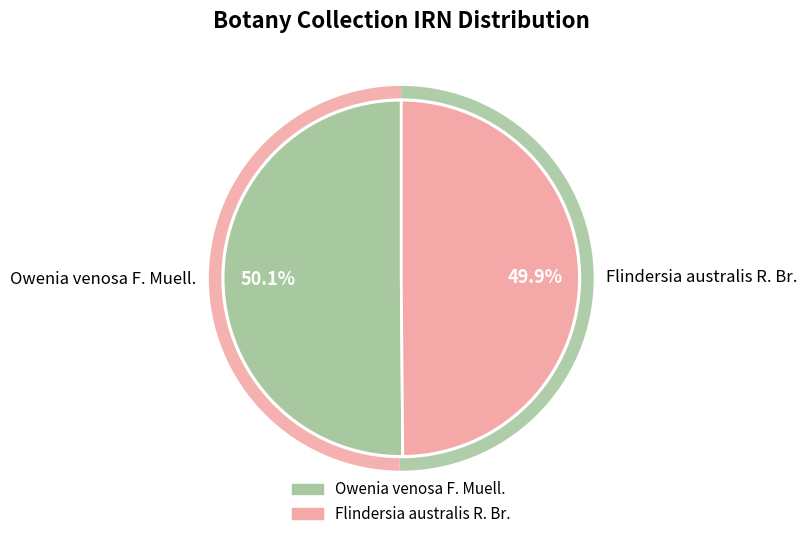

Combined, what portion of the pie is Owenia venosa F. Muell. and Flindersia australis R. Br.?

100.0%